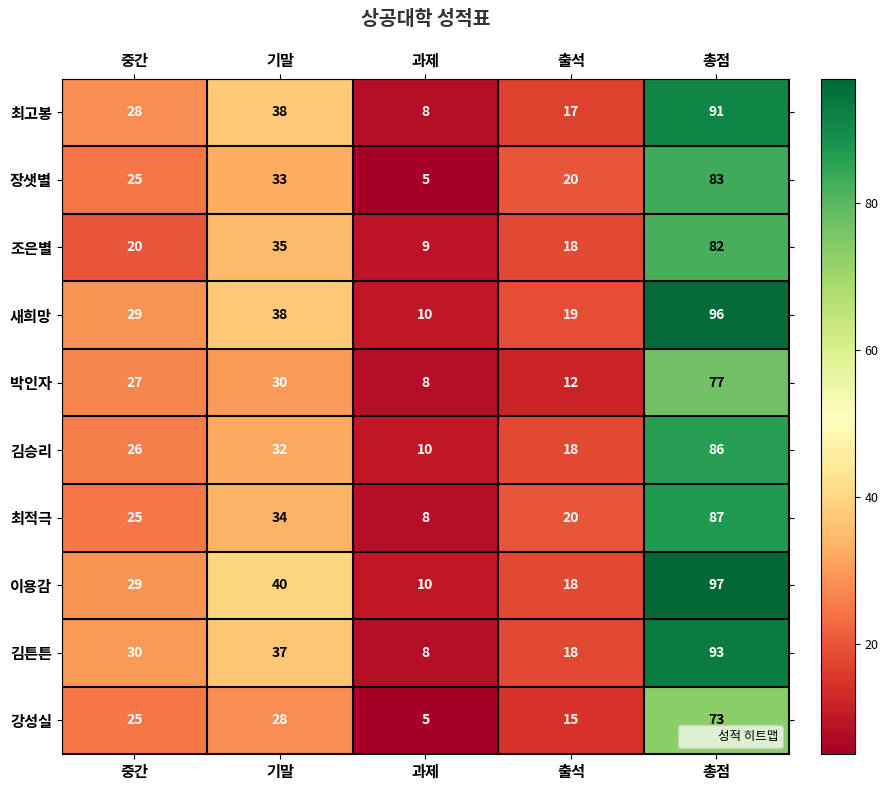

Is it true that 김튼튼 equals 122 at 총점?

False